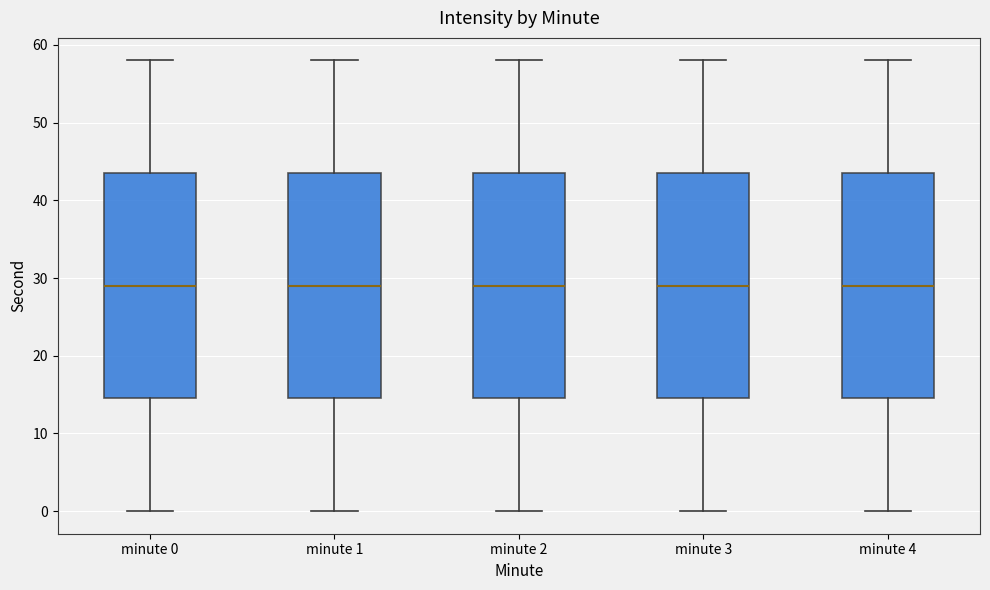

Where is the upper edge of the box for minute 3 on the y-axis? The values are not printed on the chart, so give them approximately, as read against the axis.

44